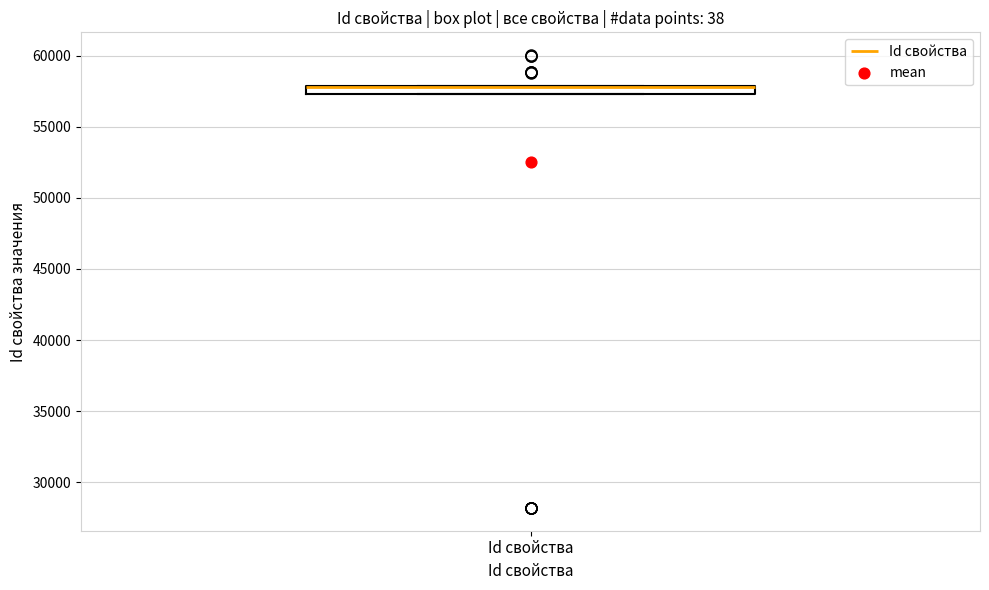

Where is the lower edge of the box for Id свойства on the y-axis? The values are not printed on the chart, so give them approximately, as read against the axis.

57500